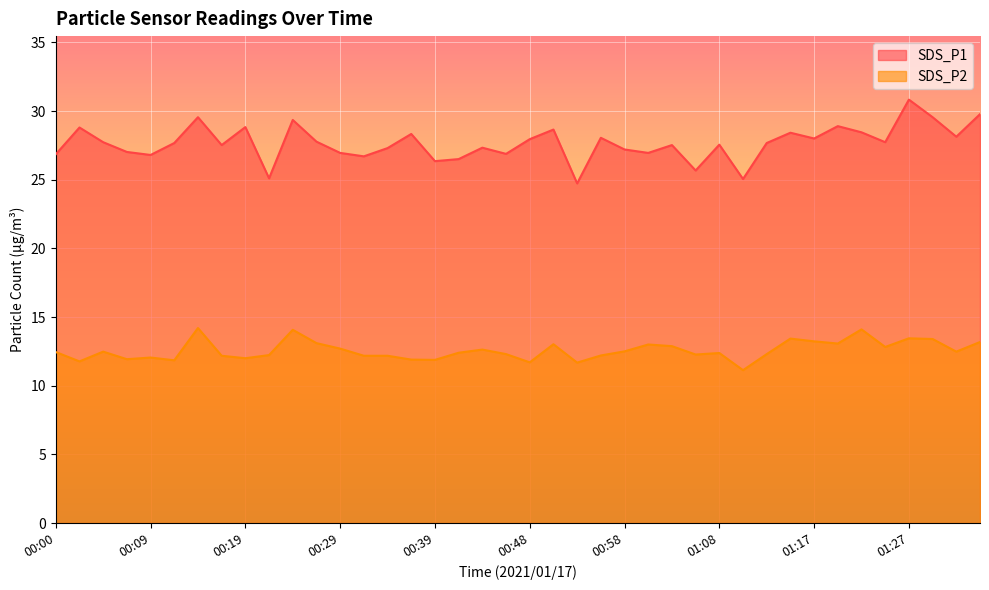

True or false: SDS_P2 has a value of 11.8 at 00:12.

True